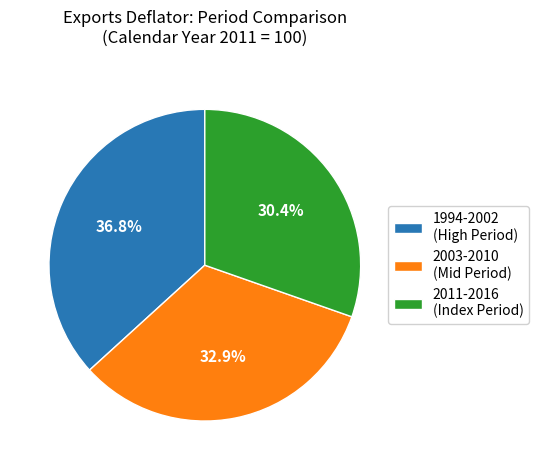

What portion of the pie excludes 2011-2016 (Index Period)?

69.6%